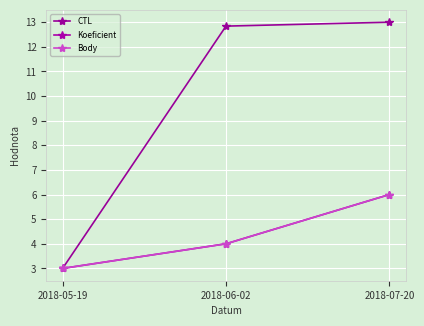

Is this an area chart (filled region under the line)?

No